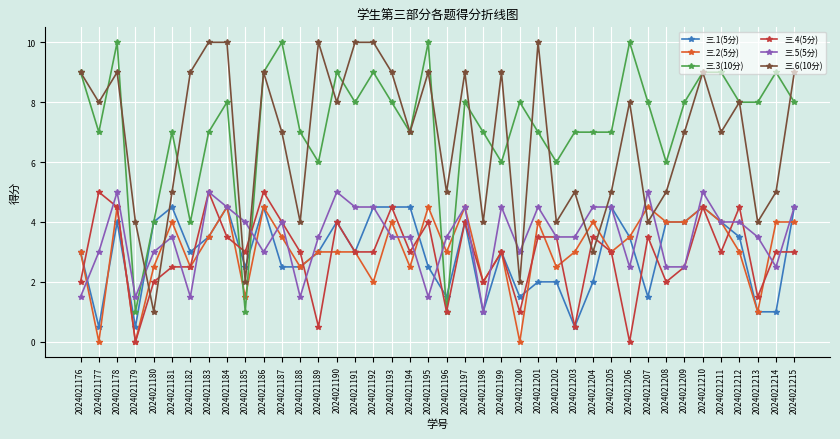

What is the difference between the 三.6(10分) values at 2024021202 and 2024021196?

1.0